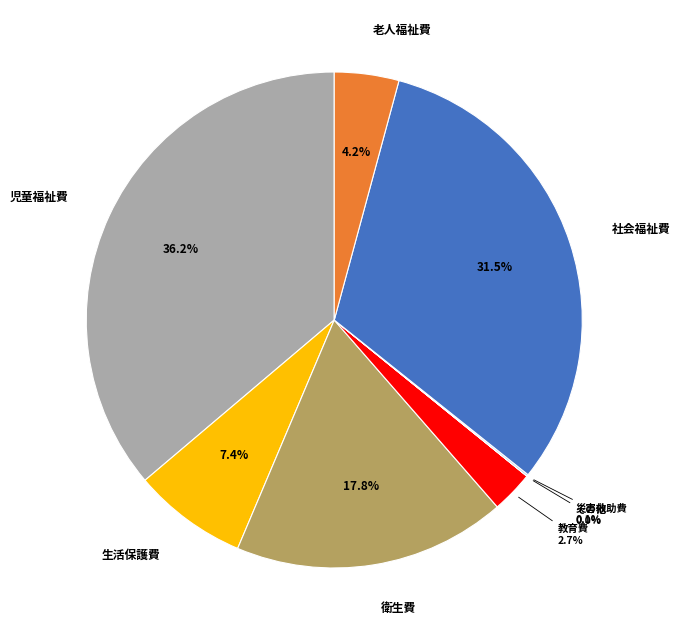

True or false: 衛生費 accounts for 11% of the total.

False